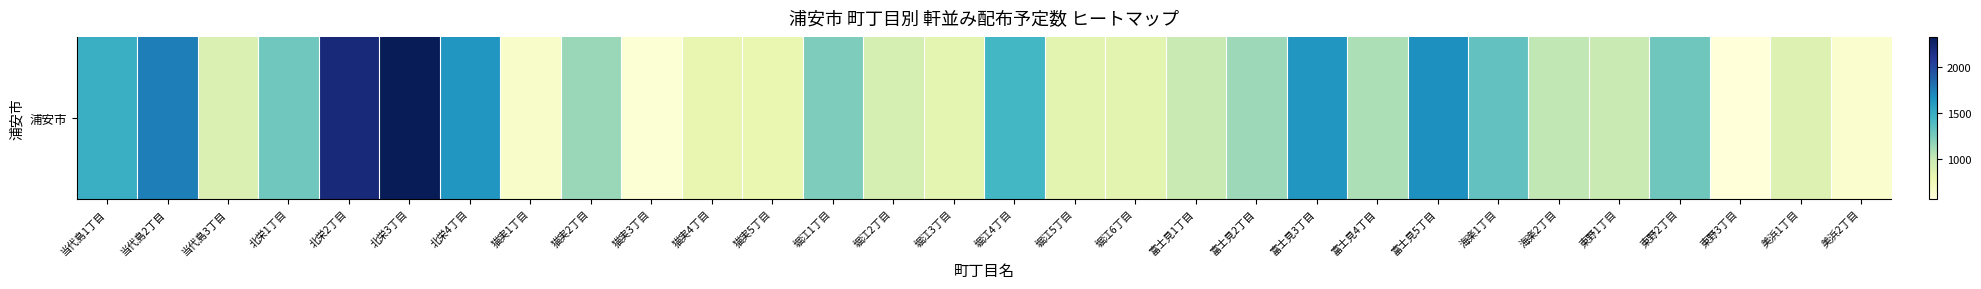

How many values are below 1090?

15